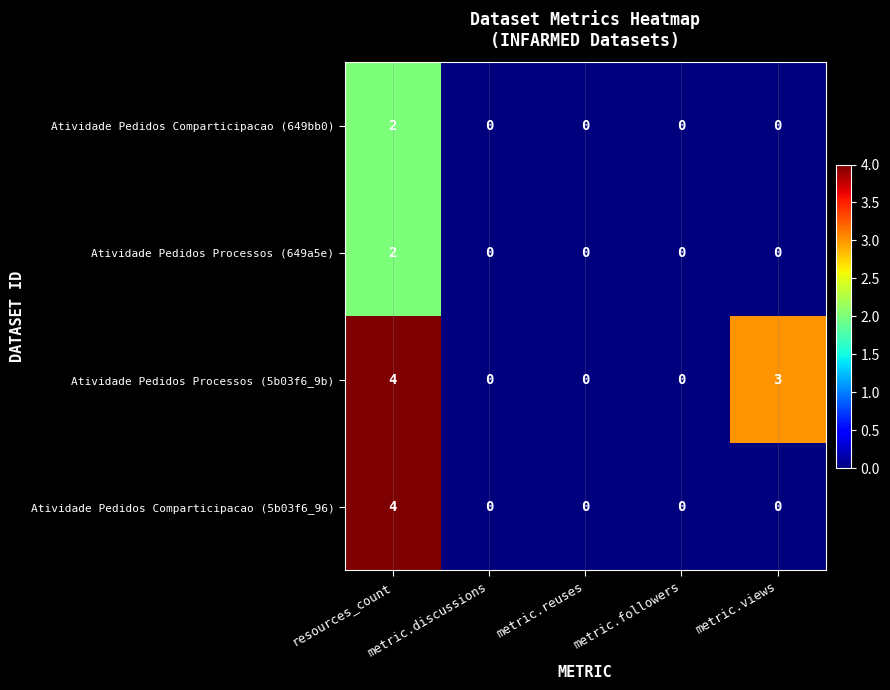

What is the spread (max minus min) of values at resources_count?

2